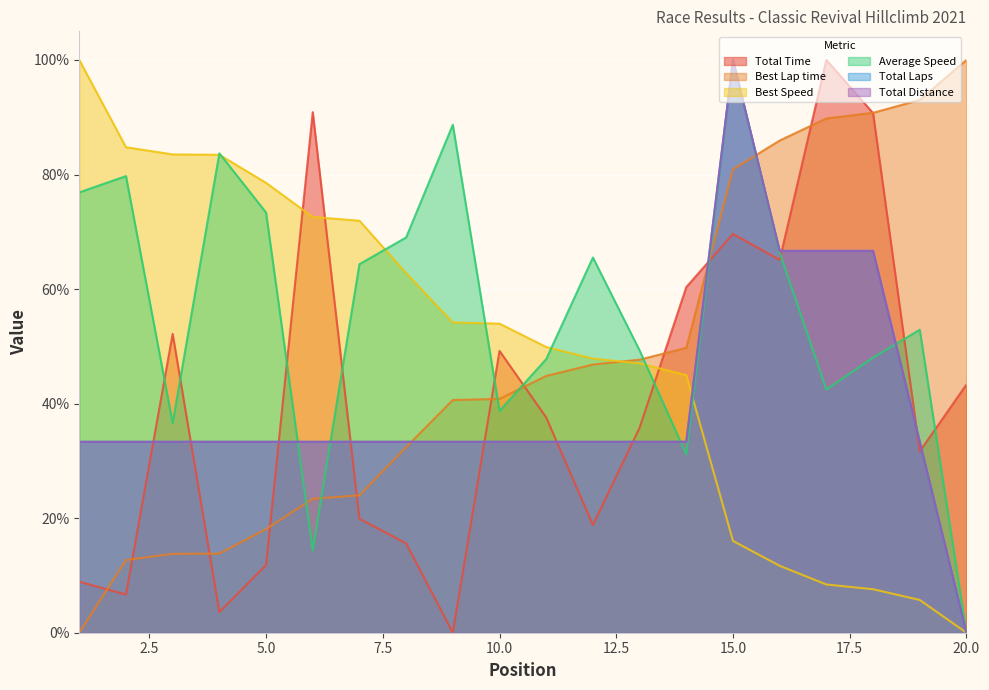

Which series has the largest total across all categories?

Average Speed